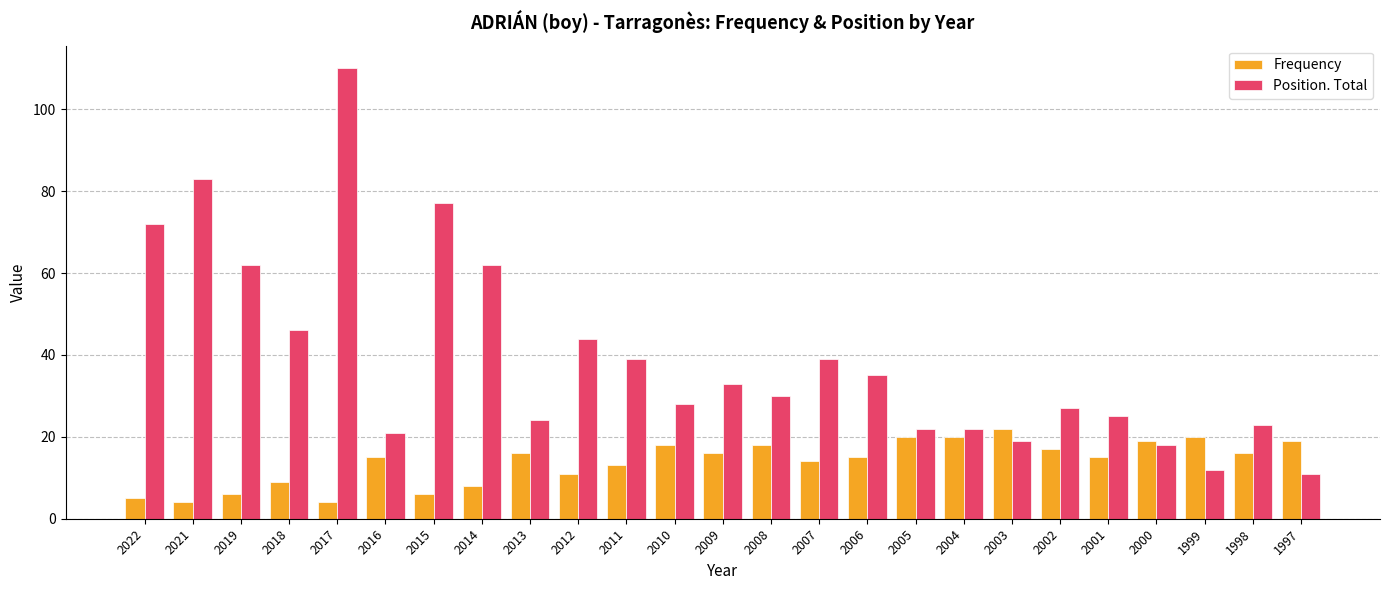

What is the difference between the highest and lowest values at 2016?

6